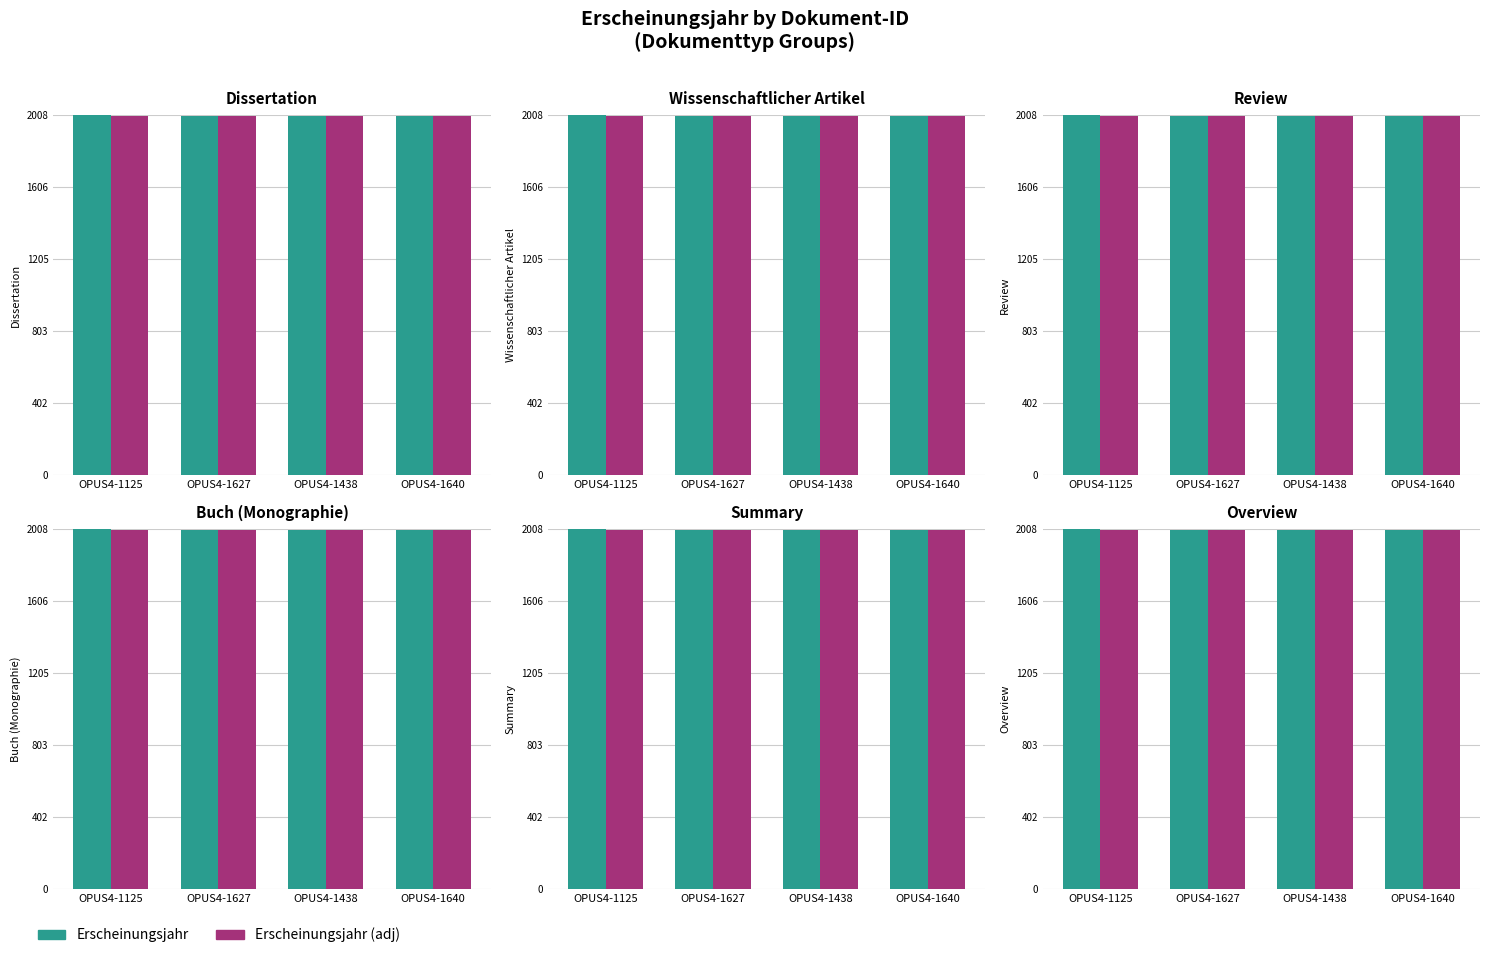

What is the sum of the Erscheinungsjahr values at OPUS4-1125 and OPUS4-1640?

4010